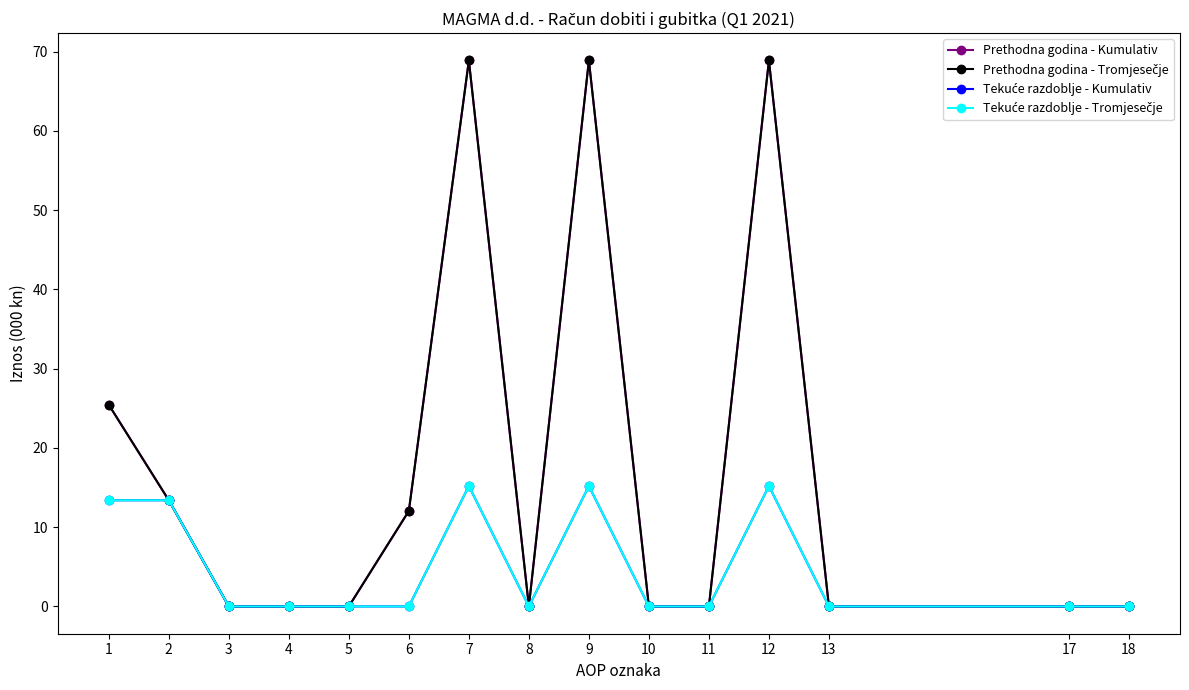

Which series changed the most between 9 and 12?

Prethodna godina - Kumulativ